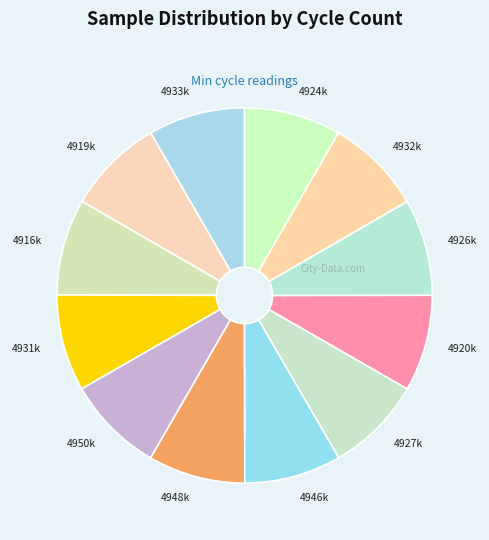

Do 4931k and 4919k together represent more than half of the pie?

No